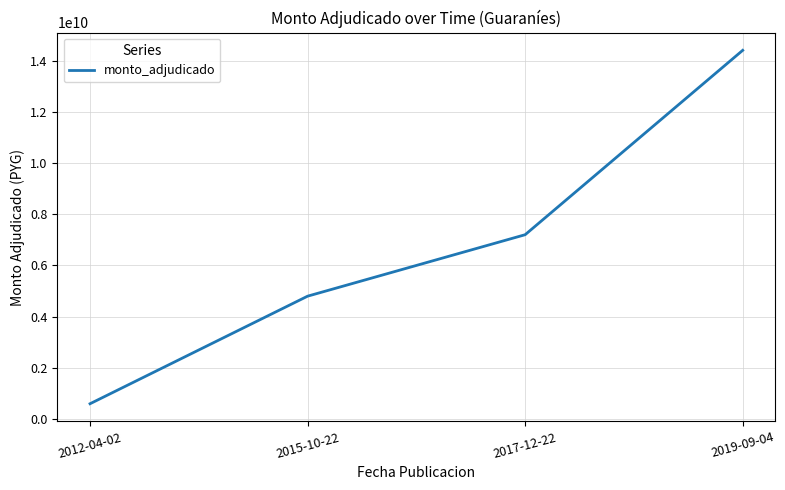

What is the change in value from 2015-10-22 to 2019-09-04?

+9600000000